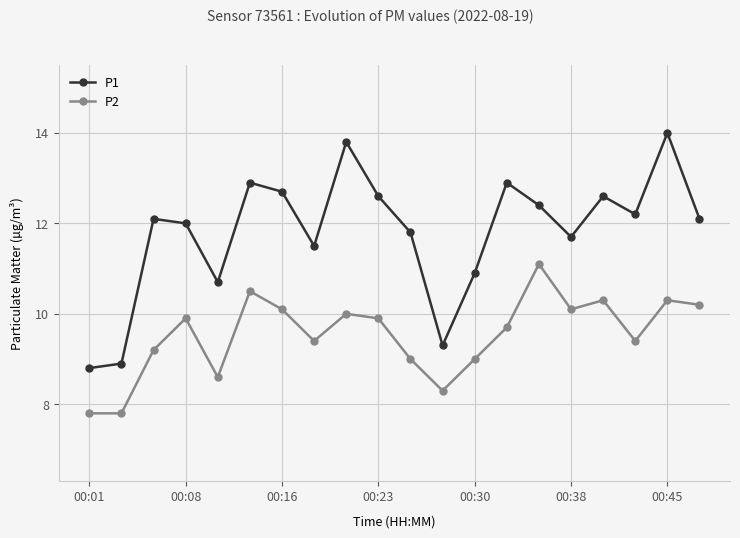

What is the maximum value shown in the chart?

14.0